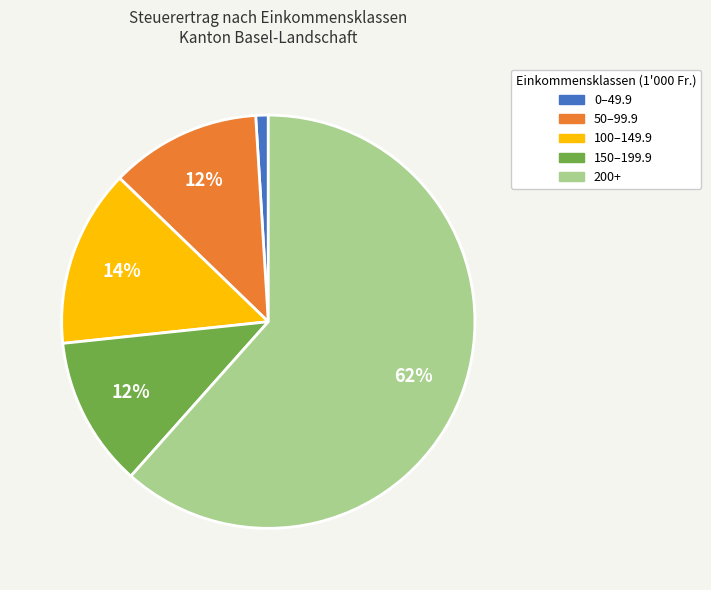

Between 200+ and 0–49.9, which is larger?

200+